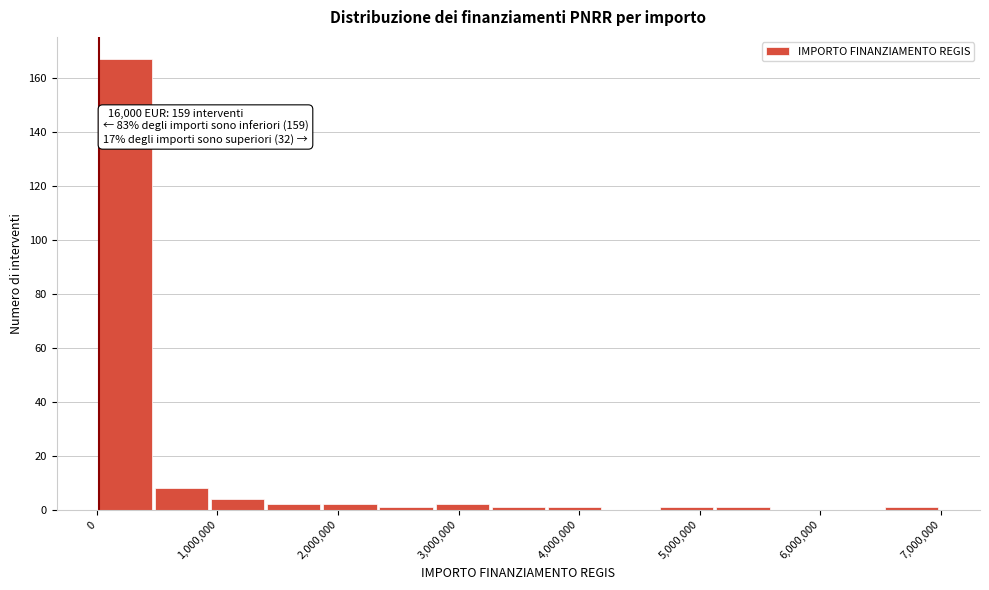

Over which range of the x-axis is the bar tallest?

0 to 500000